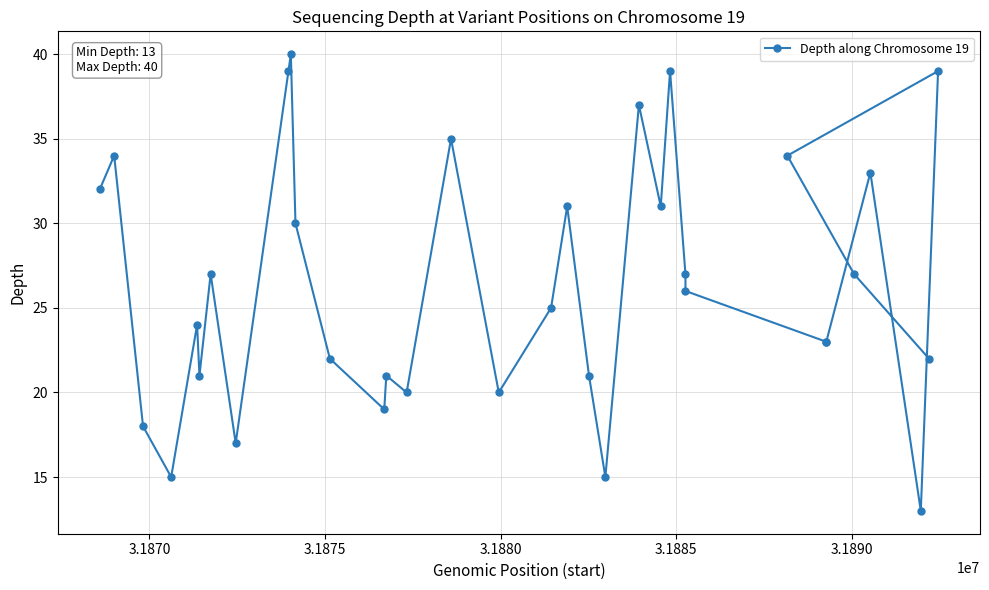

What is the greatest value displayed?

40